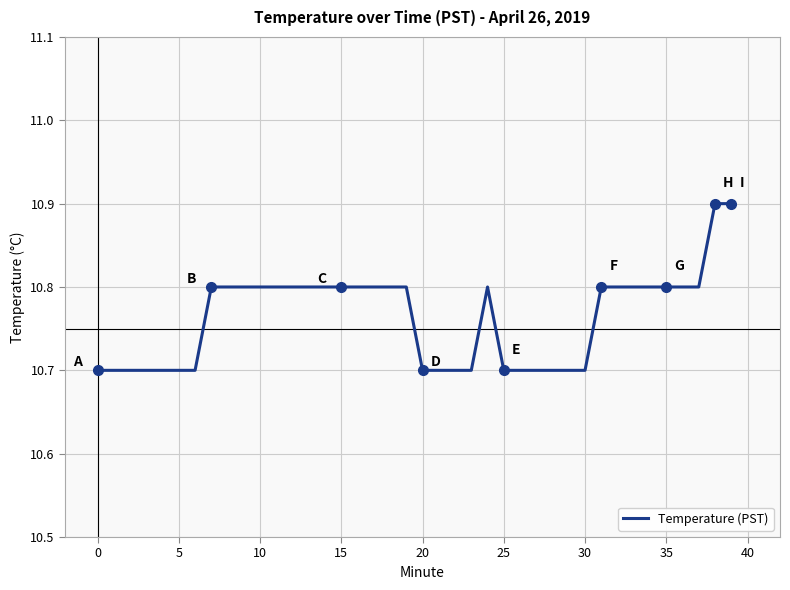

Reading left to right, list all the values displayed in this chart.

10.7	10.7	10.7	10.7	10.7	10.7	10.7	10.8	10.8	10.8	10.8	10.8	10.8	10.8	10.8	10.8	10.8	10.8	10.8	10.8	10.7	10.7	10.7	10.7	10.8	10.7	10.7	10.7	10.7	10.7	10.7	10.8	10.8	10.8	10.8	10.8	10.8	10.8	10.9	10.9